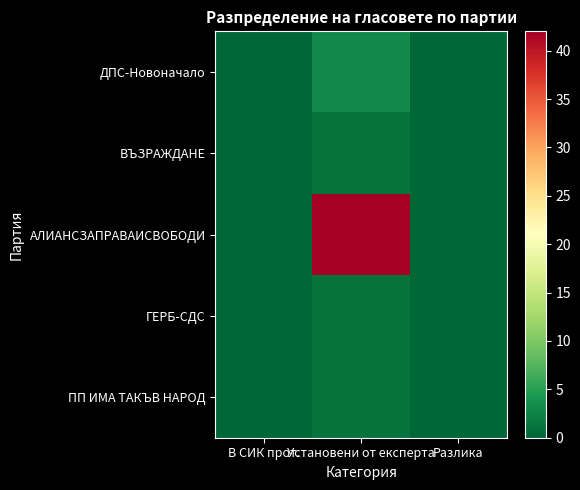

Reading right to left, extract all data points from this chart.

ДПС-Новоначало: Разлика=0	Установени от експерта=3	В СИК прот.=0
ВЪЗРАЖДАНЕ: Разлика=0	Установени от експерта=1	В СИК прот.=0
АЛИАНСЗАПРАВАИСВОБОДИ: Разлика=0	Установени от експерта=42	В СИК прот.=0
ГЕРБ-СДС: Разлика=0	Установени от експерта=1	В СИК прот.=0
ПП ИМА ТАКЪВ НАРОД: Разлика=0	Установени от експерта=1	В СИК прот.=0